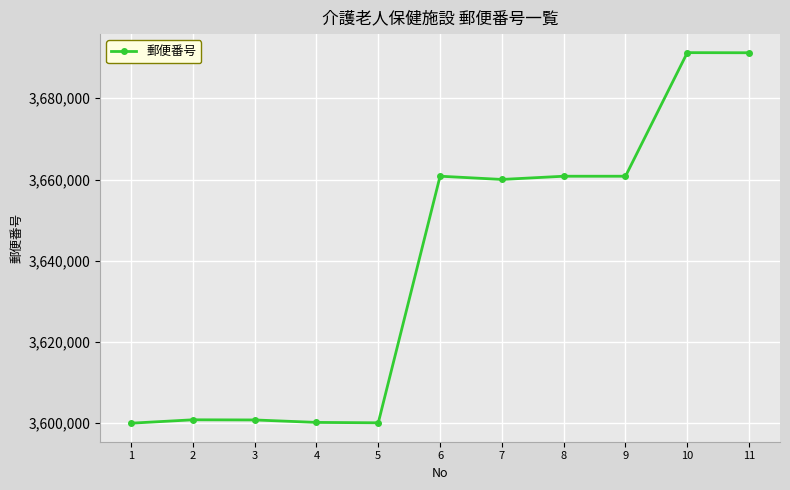

What is the sum of the values at 11 and 9?

7352016